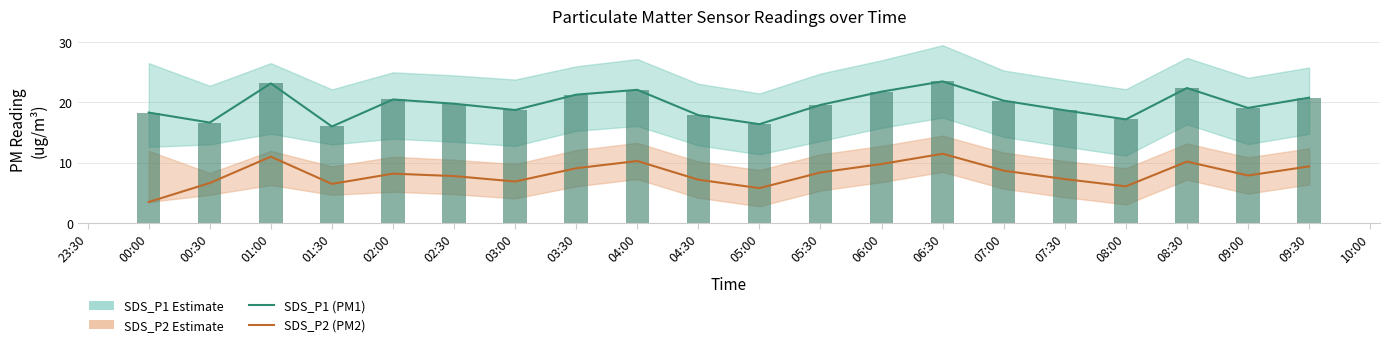

Between 03:30 and 04:00, which series saw the biggest shift?

SDS_P2 (PM2)